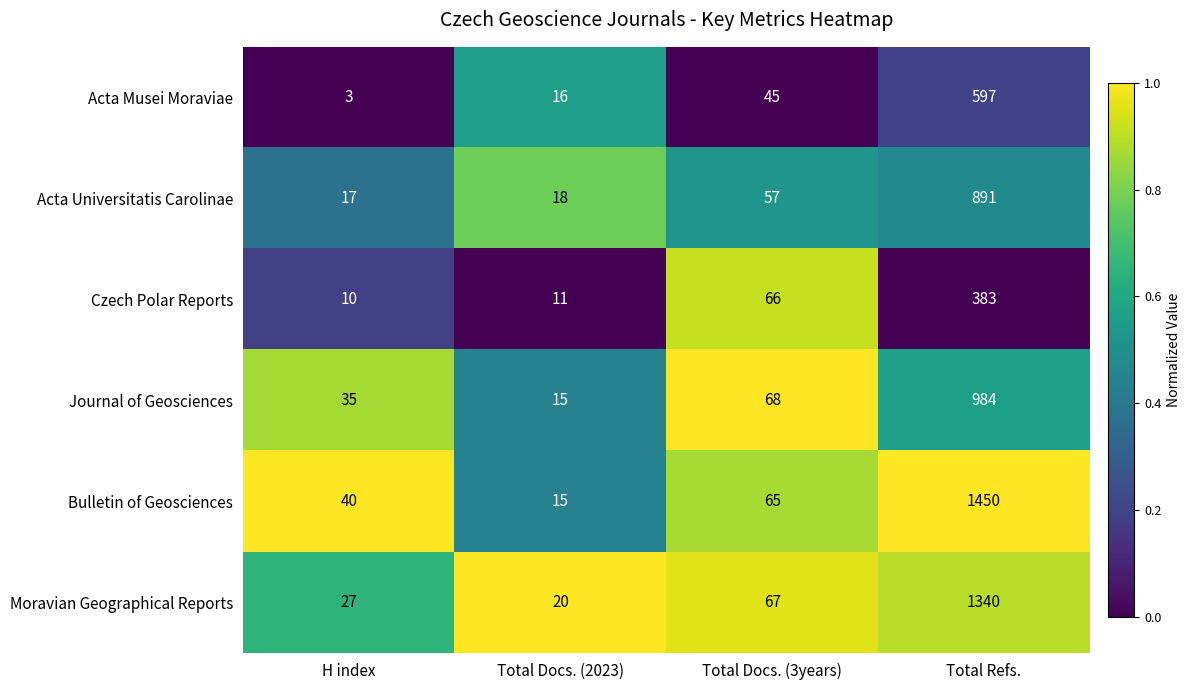

Reading left to right, list all the values displayed in this chart.

Acta Musei Moraviae: 3	16	45	597
Acta Universitatis Carolinae: 17	18	57	891
Czech Polar Reports: 10	11	66	383
Journal of Geosciences: 35	15	68	984
Bulletin of Geosciences: 40	15	65	1450
Moravian Geographical Reports: 27	20	67	1340